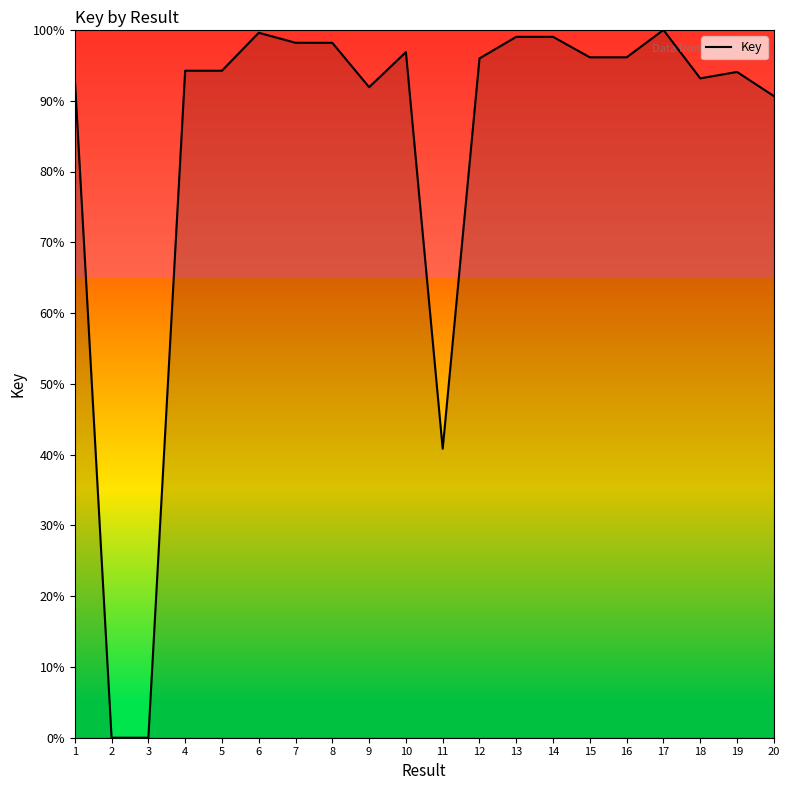

Is it true that the value at 4 is 94.2?

True